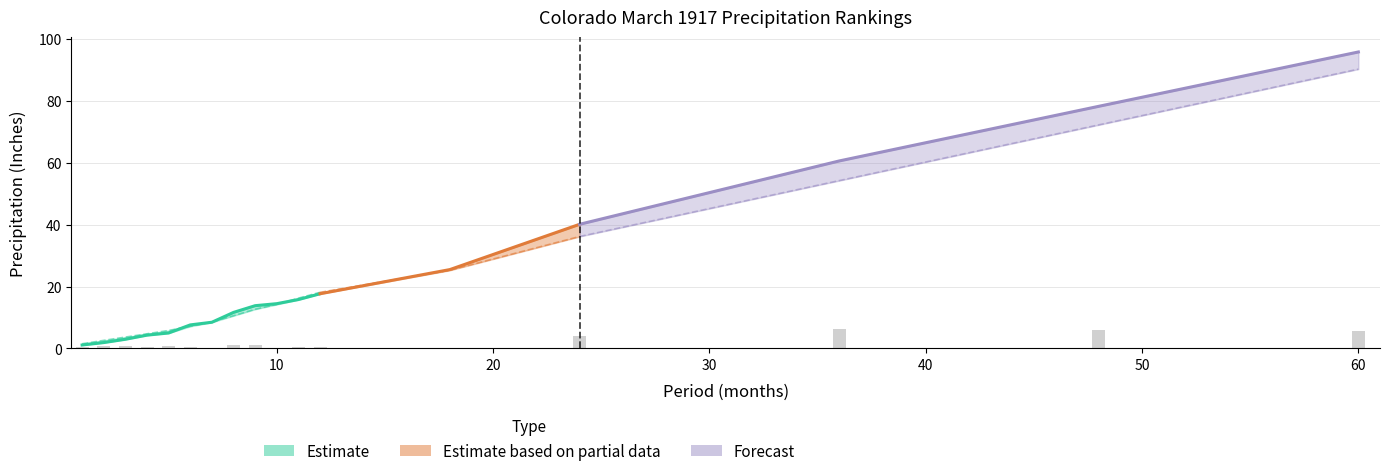

True or false: High Rank has a value of 24.5 at 2.

False